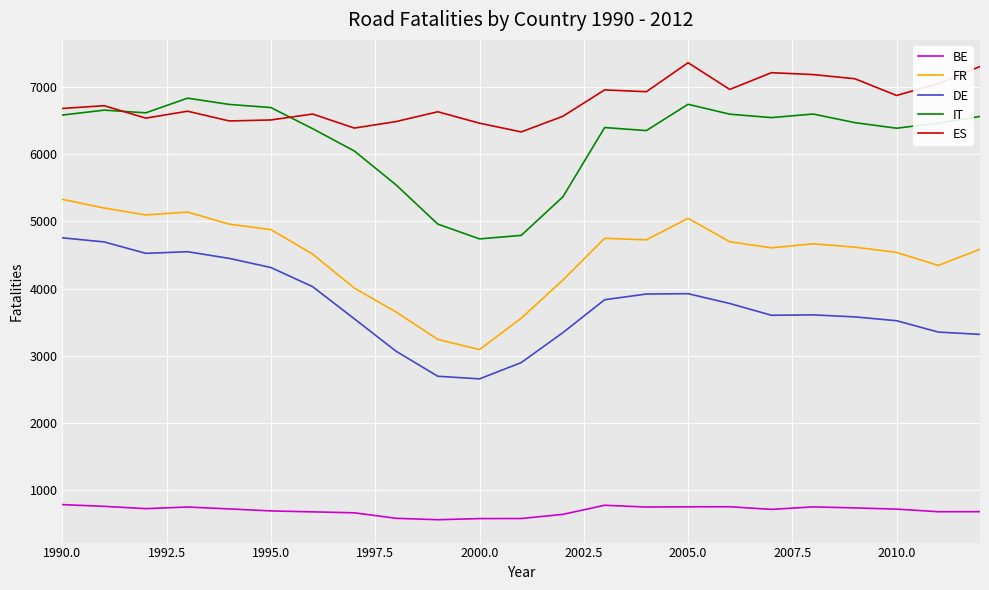

Which series has the largest total across all categories?

ES